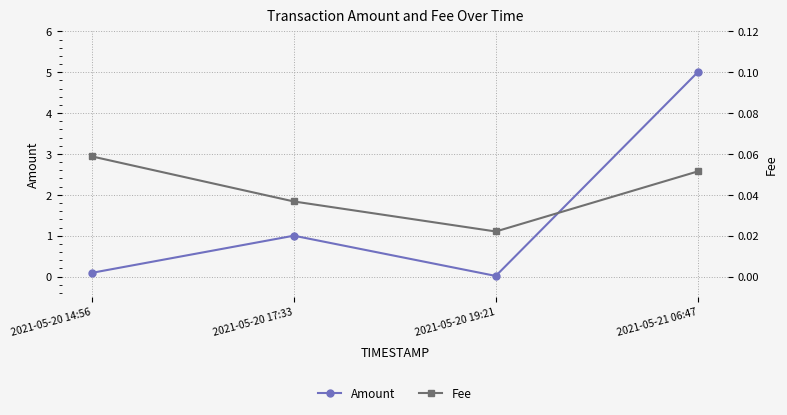

How many intersections are there between Fee and Amount?

2